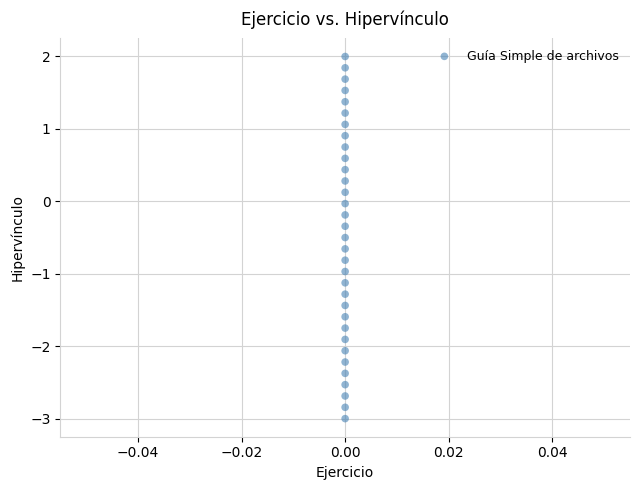

What is the range of Y values (max minus min)?

5.0